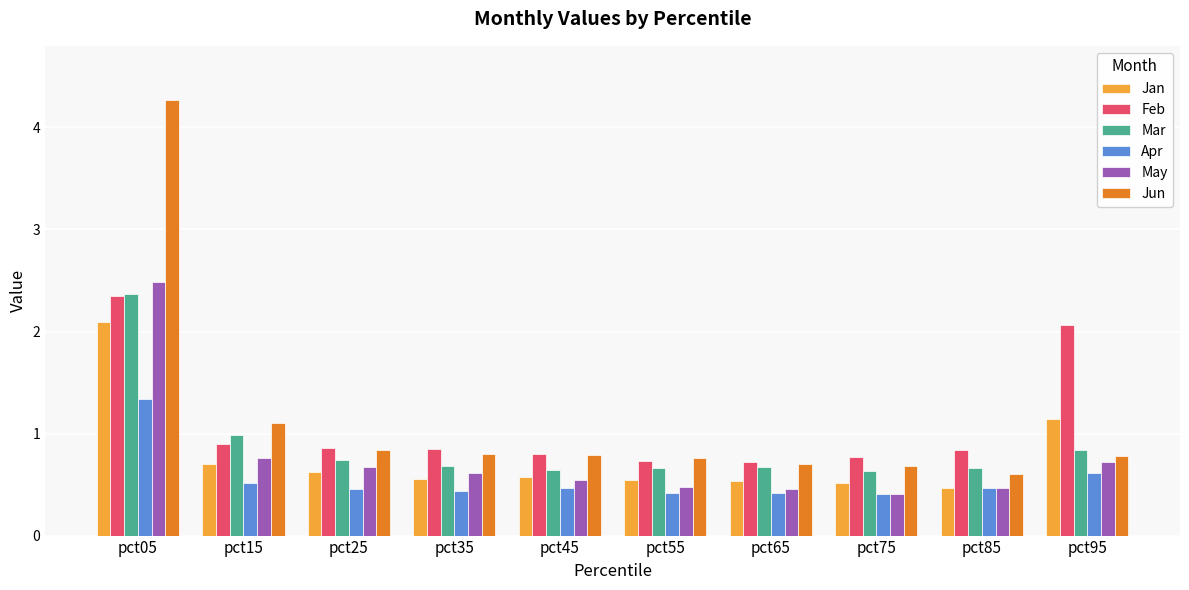

What value does the Feb series have at pct75?

0.8